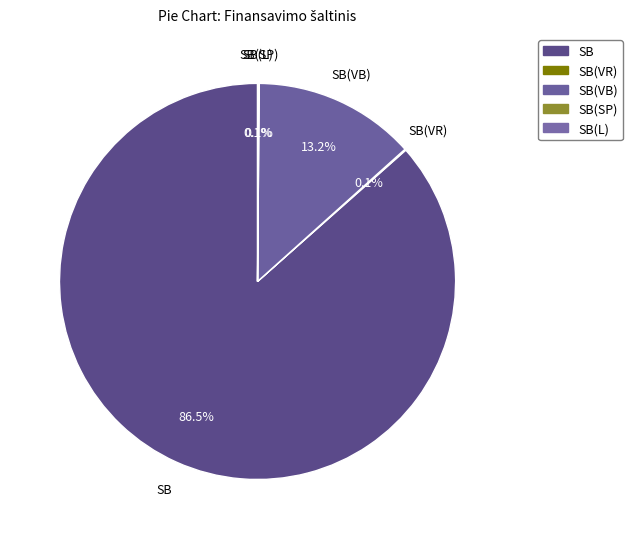

Count the number of slices in the pie.

5